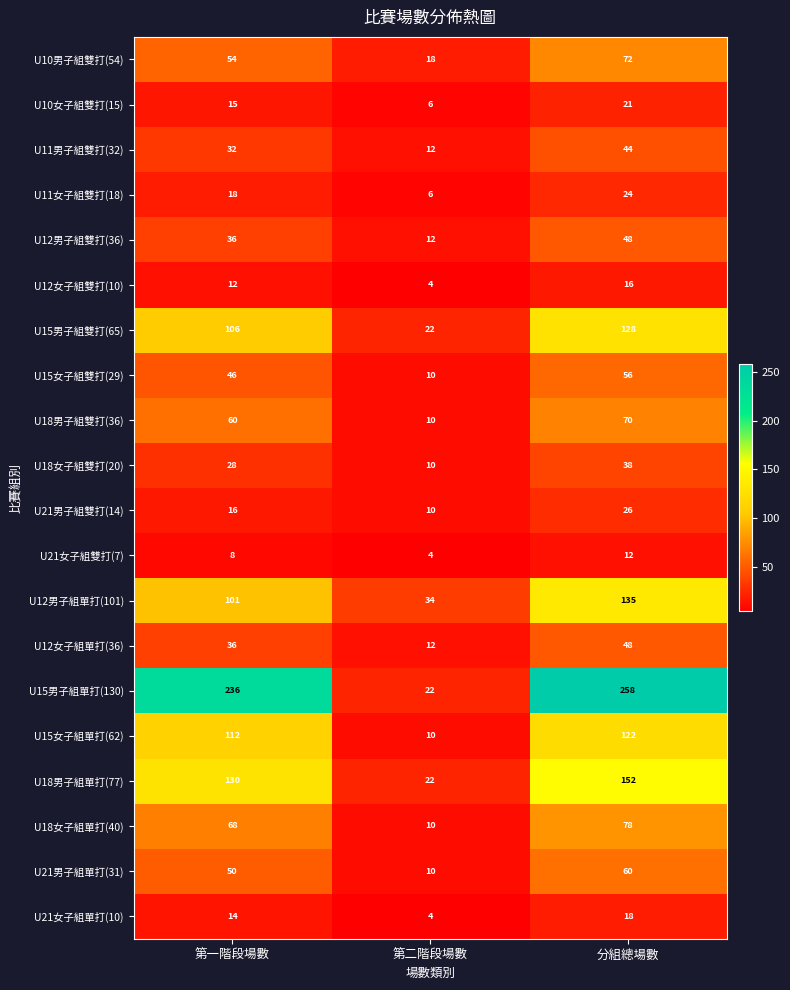

List the labels in order of U10女子組雙打(15) value, smallest first.

第二階段場數, 第一階段場數, 分組總場數